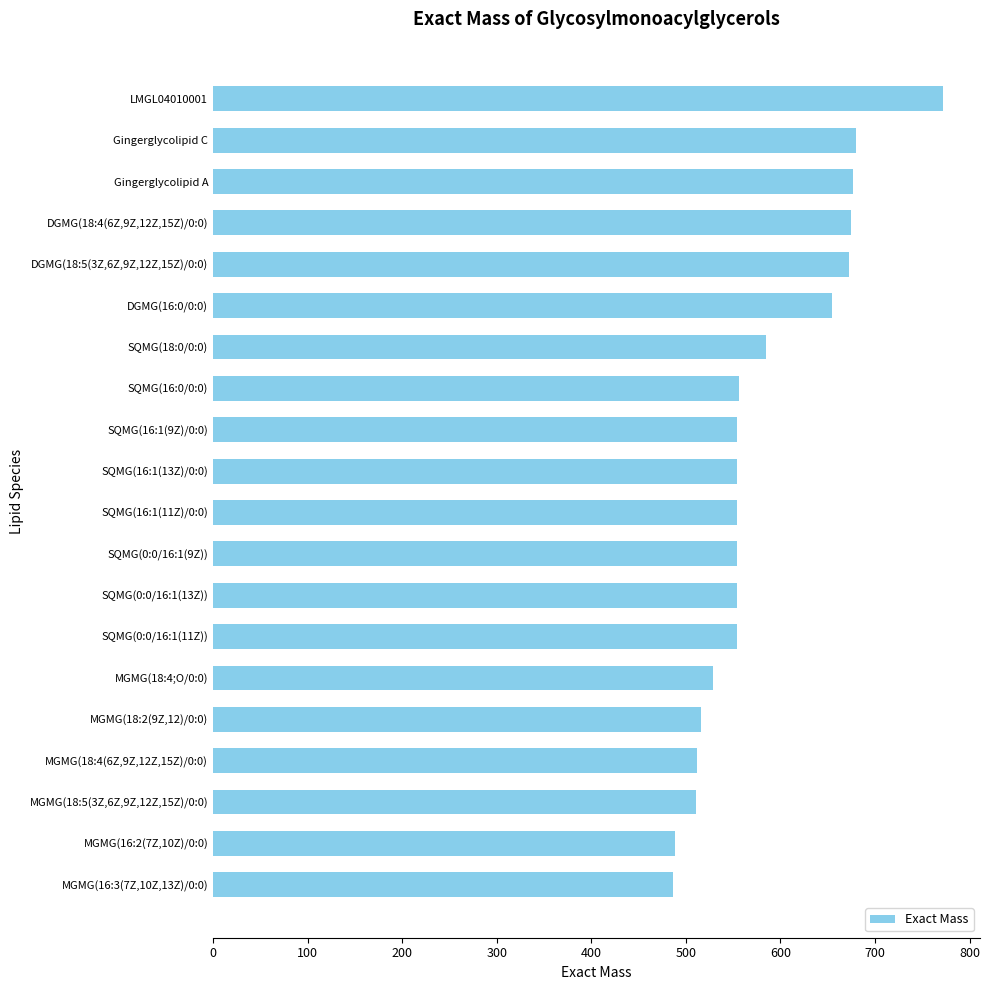

What is the smallest value displayed?

486.3